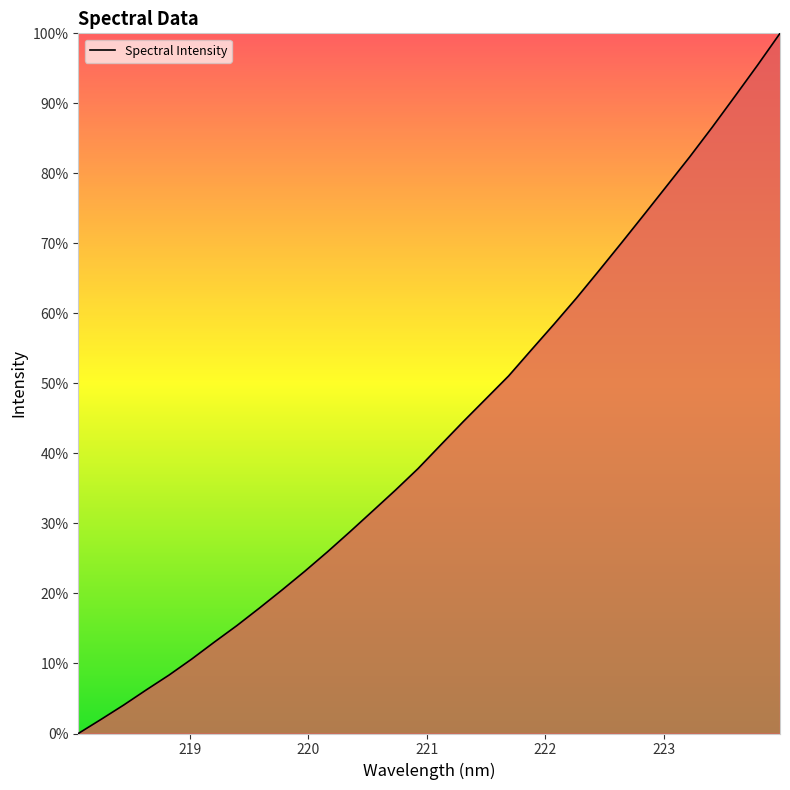

What is the greatest value displayed?

100.0